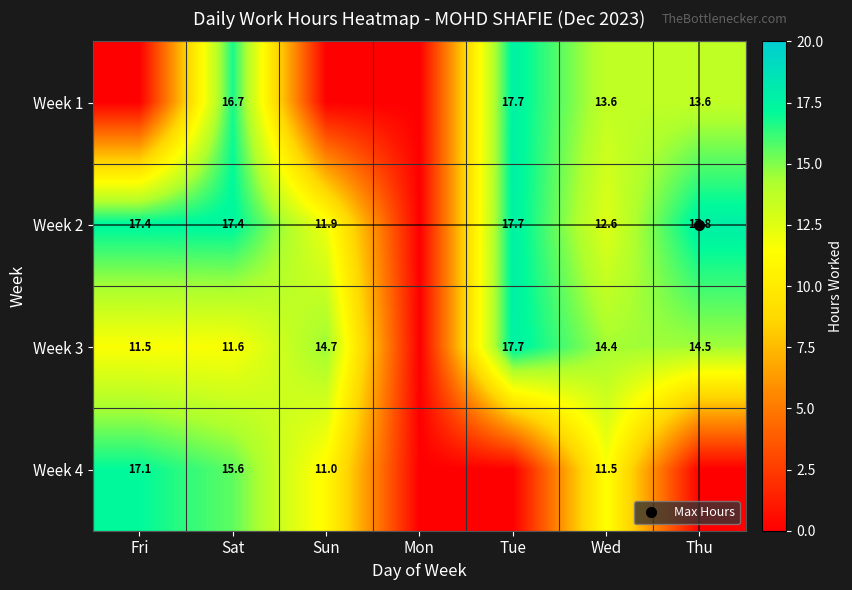

List the labels in order of Week 2 value, largest first.

Thu, Tue, Sat, Fri, Wed, Sun, Mon